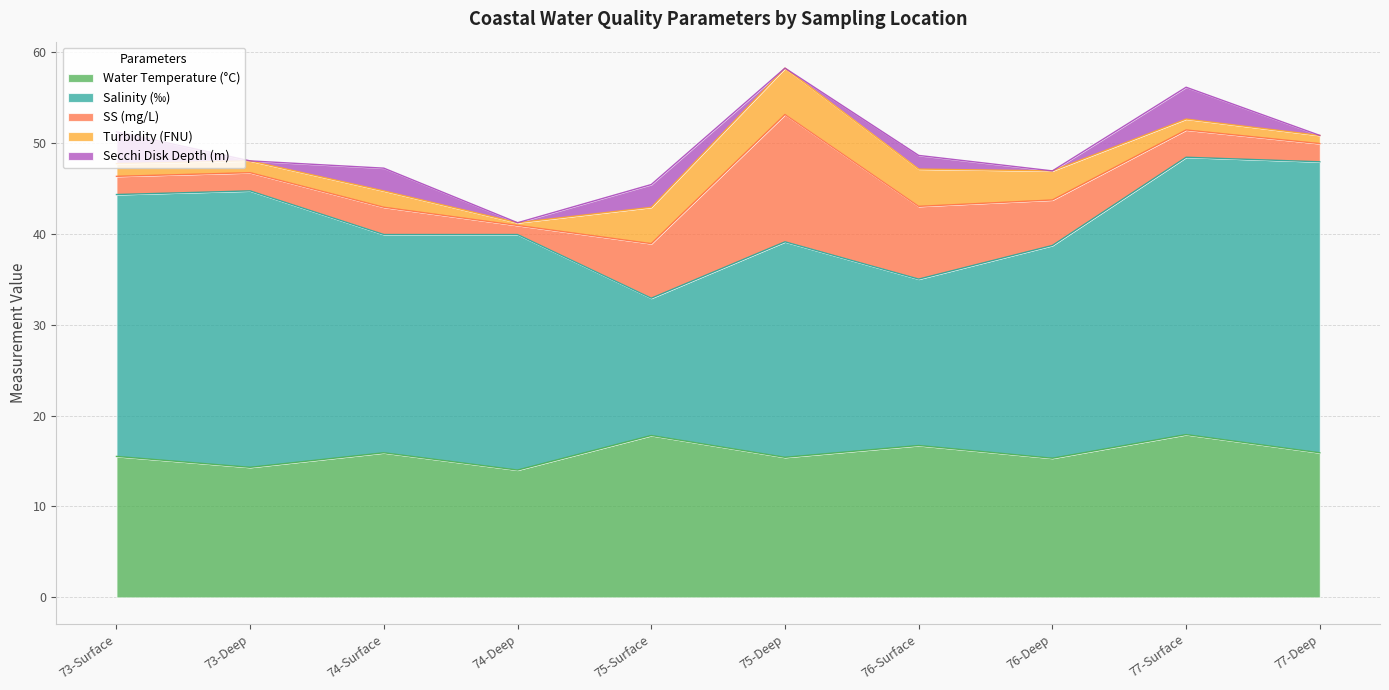

How many interior local peaks does the Water Temperature (°C) series have?

4